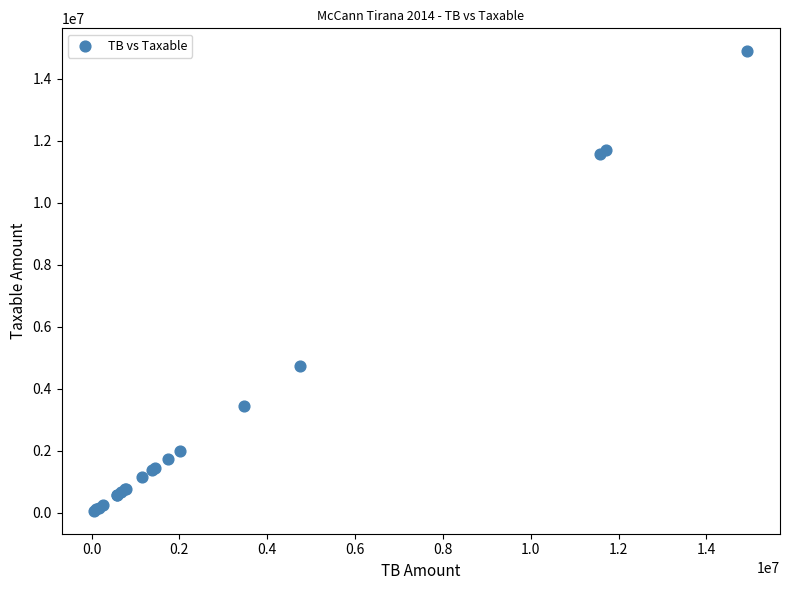

What Y value in the scatter plot is closest to 7474836?

4731146.9